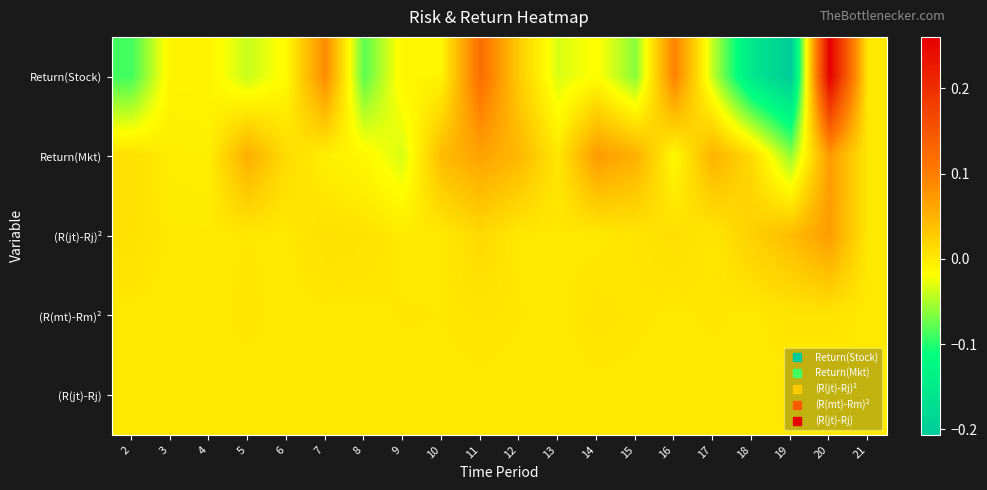

Reading left to right, transcribe all the data shown in this chart.

Return(Stock): 2=-0.1	3=-0.0	4=-0.0	5=-0.0	6=-0.0	7=0.1	8=-0.1	9=-0.0	10=-0.0	11=0.1	12=0.0	13=-0.0	14=-0.0	15=-0.1	16=0.1	17=-0.0	18=-0.2	19=-0.2	20=0.3	21=0.0
Return(Mkt): 2=0.0	3=-0.0	4=-0.0	5=0.1	6=0.0	7=-0.0	8=-0.0	9=-0.0	10=0.0	11=0.1	12=0.0	13=0.0	14=0.1	15=0.1	16=-0.0	17=0.1	18=0.0	19=-0.1	20=0.1	21=0.0
(R(jt)-Rj)²: 2=0.0	3=0.0	4=0.0	5=0.0	6=0.0	7=0.0	8=0.0	9=0.0	10=0.0	11=0.0	12=0.0	13=0.0	14=0.0	15=0.0	16=0.0	17=0.0	18=0.0	19=0.0	20=0.1	21=0.0
(R(mt)-Rm)²: 2=0.0	3=0.0	4=0.0	5=0.0	6=0.0	7=0.0	8=0.0	9=0.0	10=0.0	11=0.0	12=0.0	13=0.0	14=0.0	15=0.0	16=0.0	17=0.0	18=0.0	19=0.0	20=0.0	21=0.0
(R(jt)-Rj): 2=0.0	3=0.0	4=0.0	5=0.0	6=0.0	7=0.0	8=0.0	9=0.0	10=0.0	11=0.0	12=0.0	13=0.0	14=0.0	15=0.0	16=0.0	17=0.0	18=0.0	19=0.0	20=0.0	21=0.0